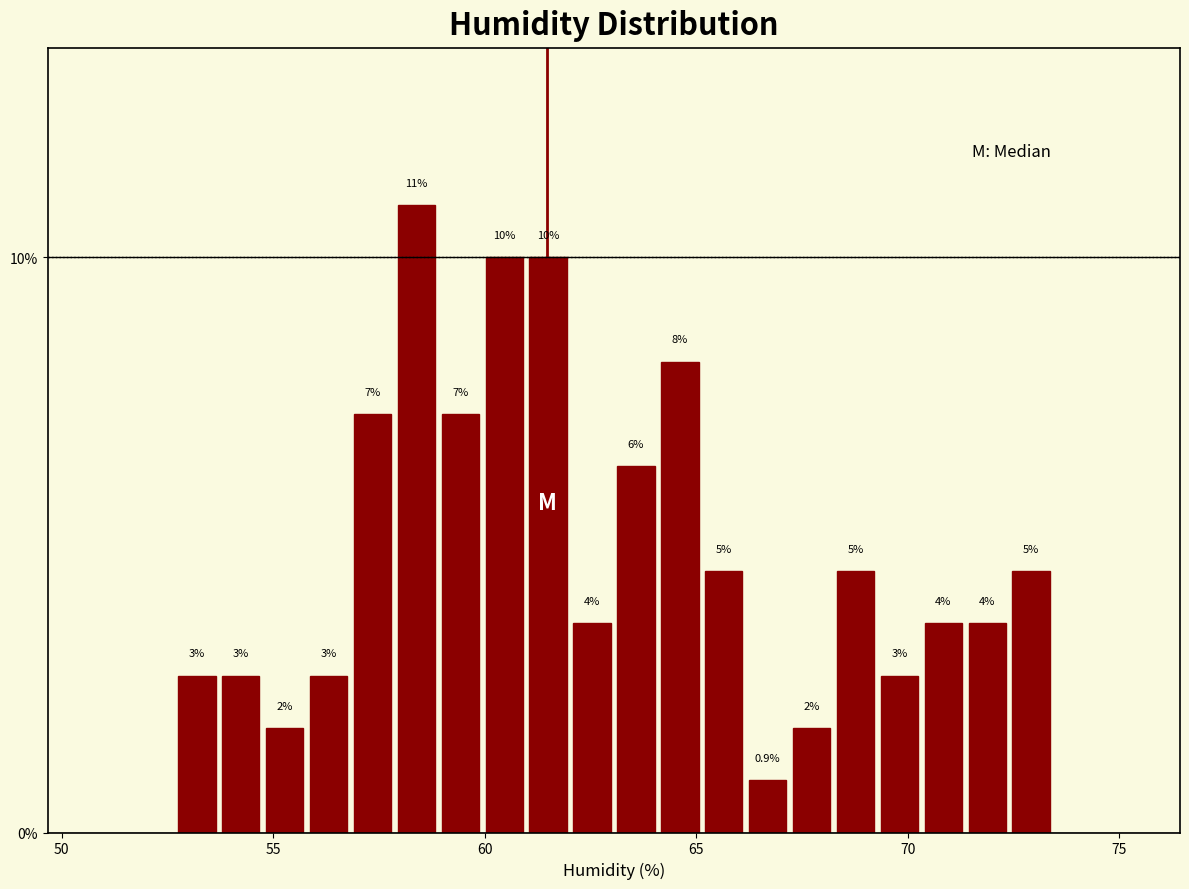

Read against the x-axis, roughly where is the centre of the tallest bar?

58.5